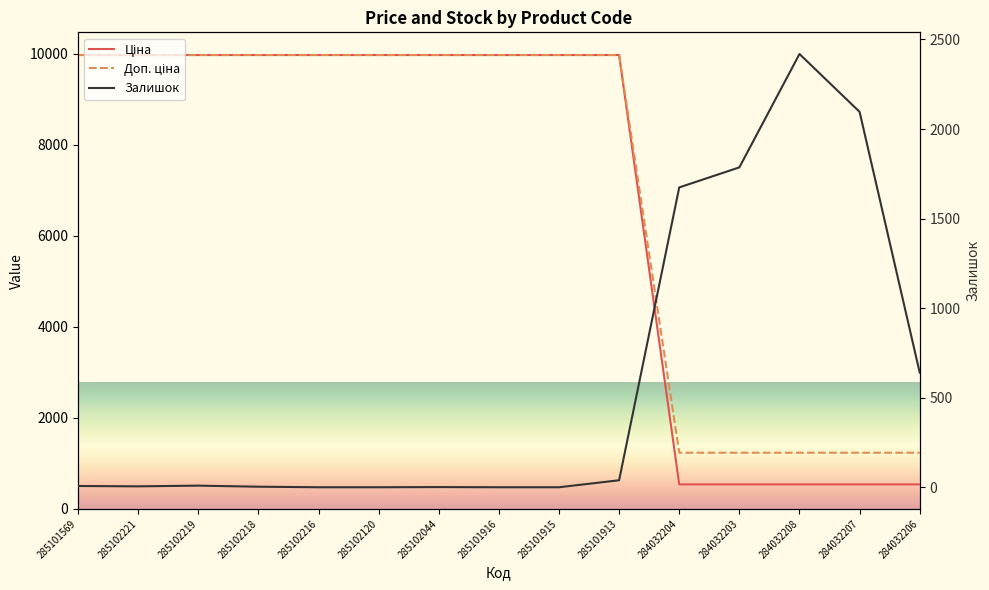

Does the chart display data point markers on the line(s)?

No